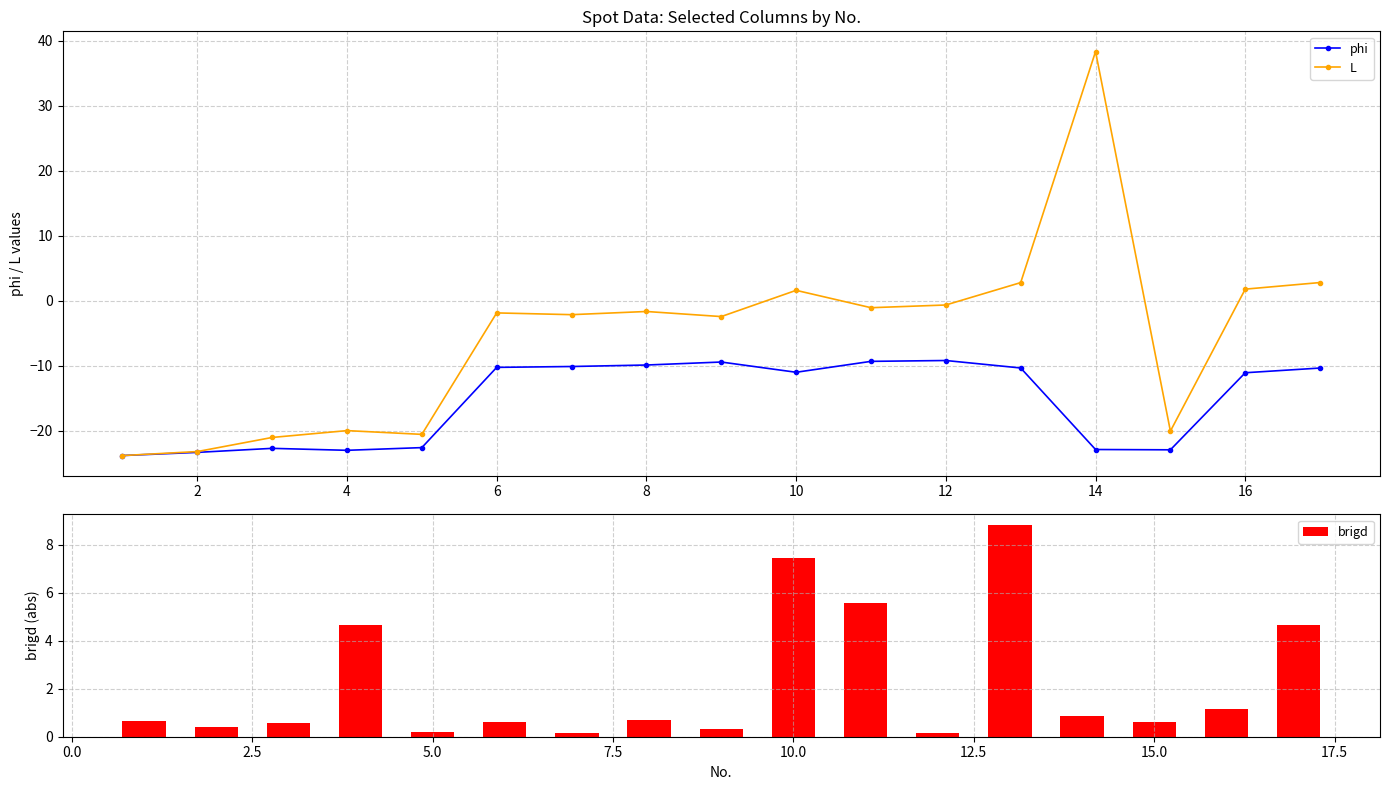

Is it true that phi equals -23.4 at 2?

True